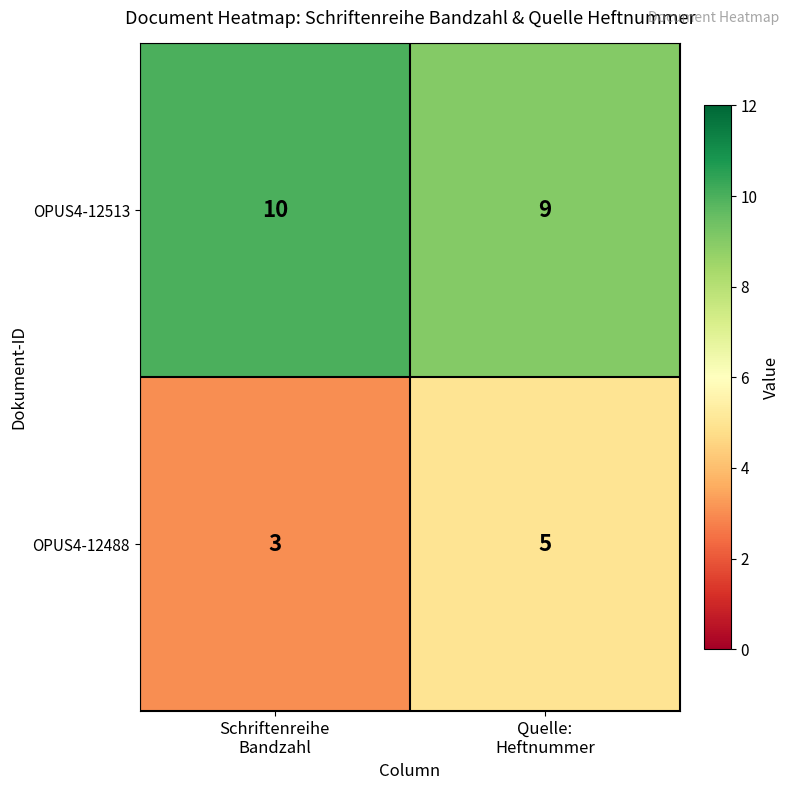

Reading left to right, extract all data points from this chart.

OPUS4-12513: 10	9
OPUS4-12488: 3	5